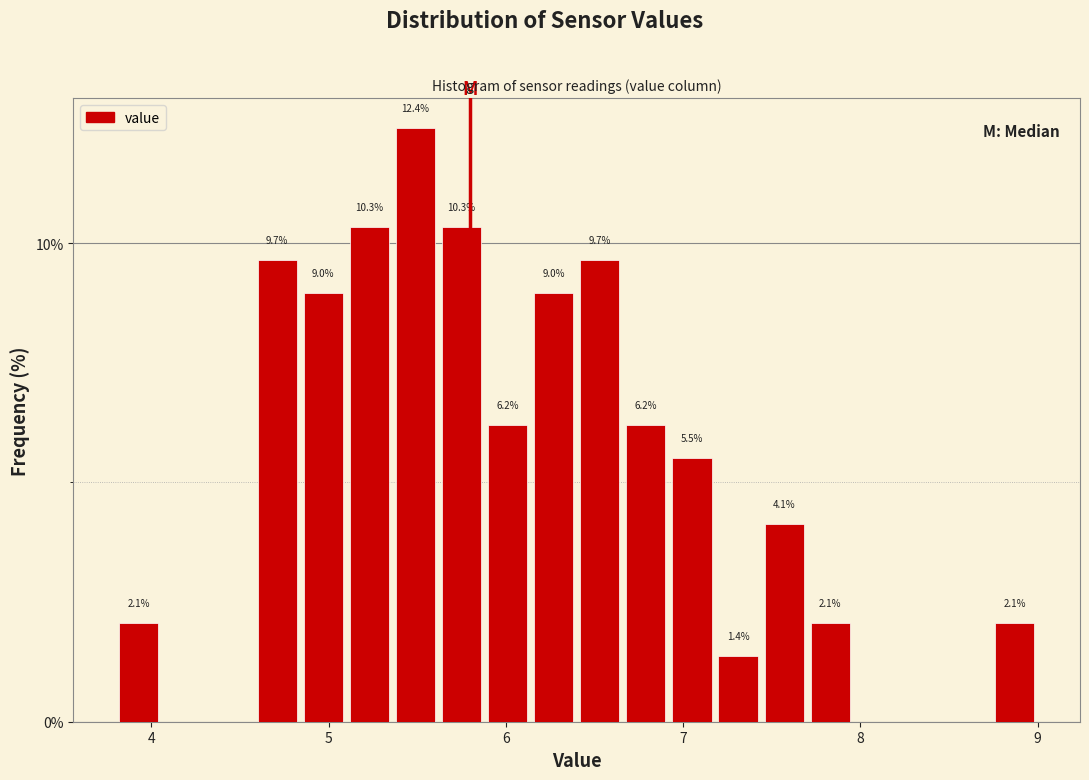

Read against the x-axis, roughly where is the centre of the tallest bar?

5.5